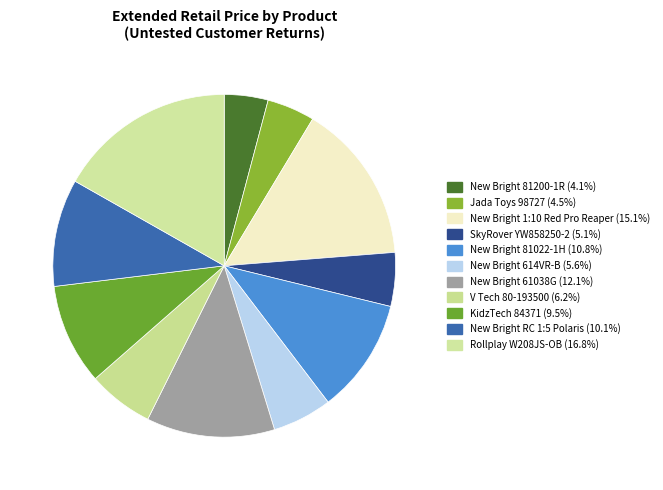

Approximately how many times larger is the value at New Bright RC 1:5 Polaris compared to New Bright 61038G?

0.8